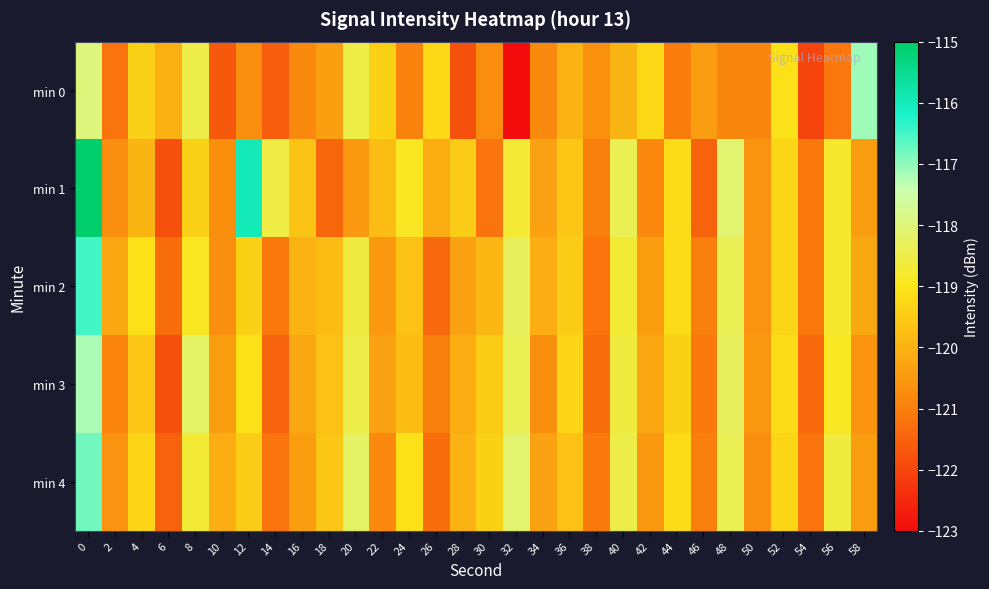

Between 44 and 36, which is larger?

36